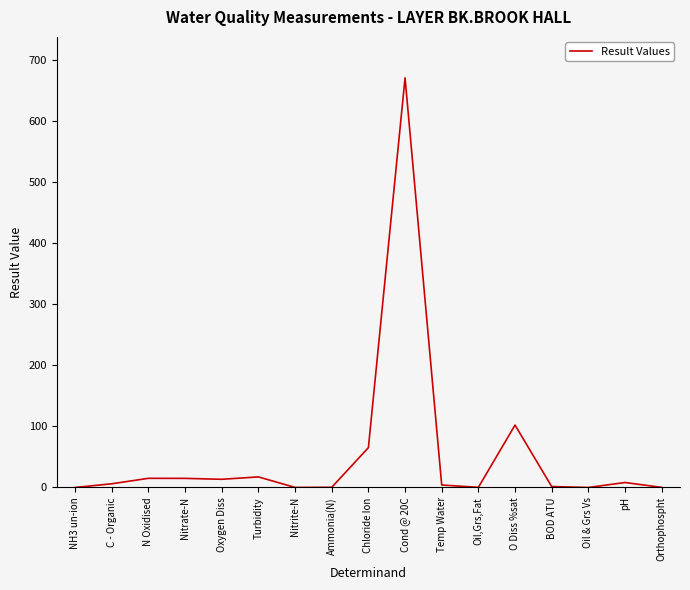

What is the average value?

54.1